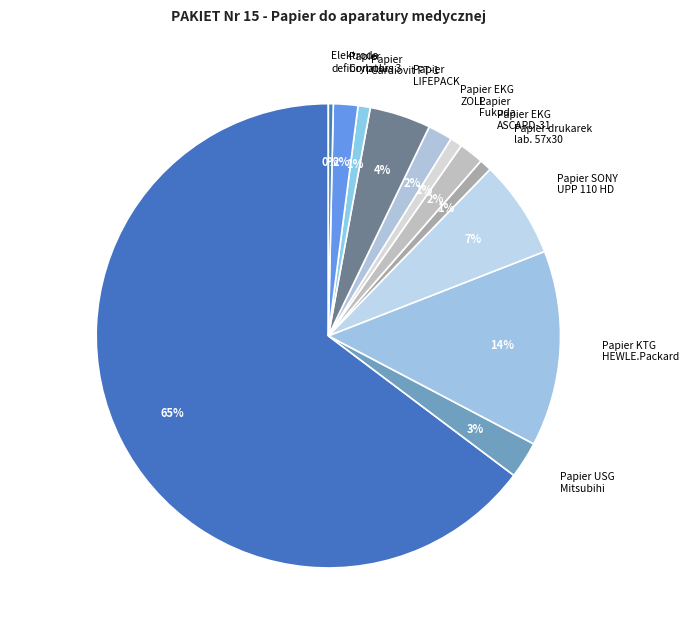

To the nearest percent, what is the combined percentage of Papier KTG HEWLE.Packard and Papier LIFEPACK?

18%